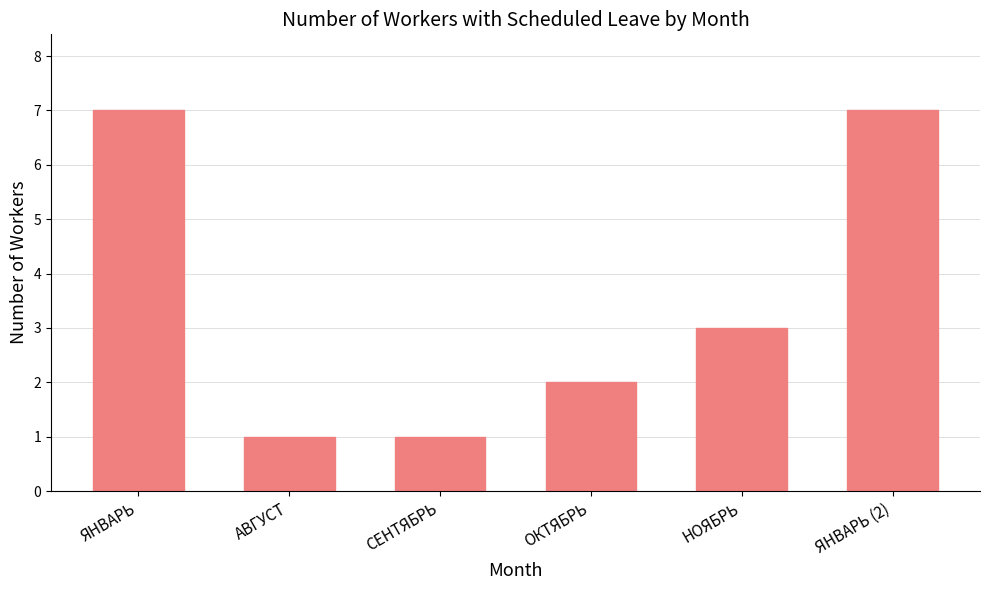

The chart shows a value of 2 at ОКТЯБРЬ. True or false?

True